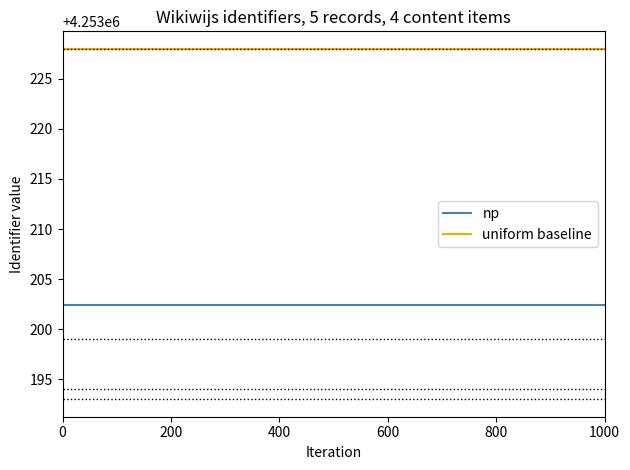

The np series shows 6923699.0 at 1000. True or false?

False